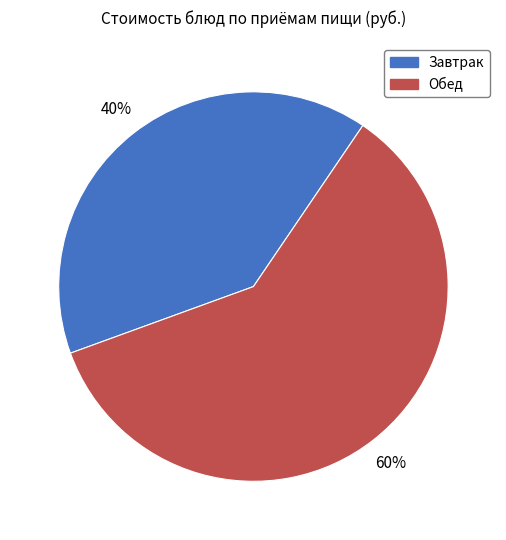

Is there any slice that represents more than half of the pie?

Yes